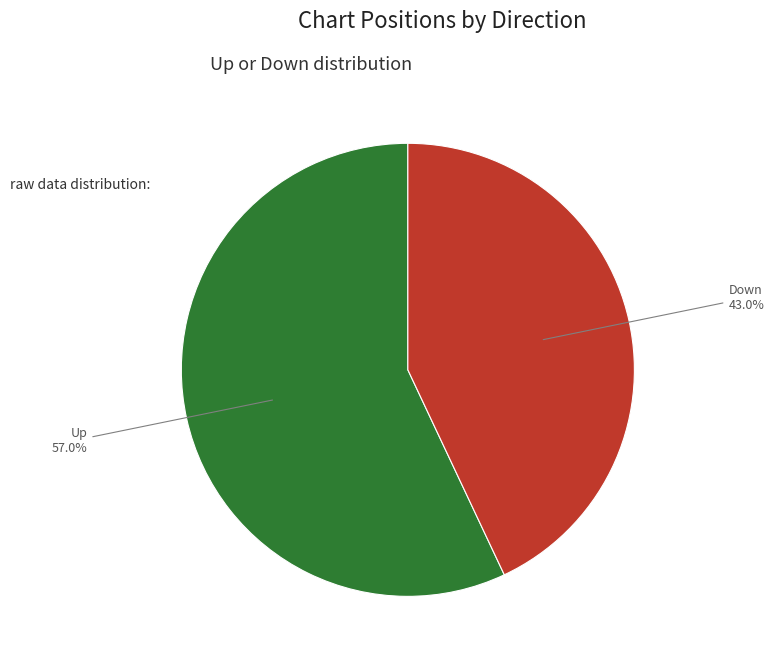

What is the ratio of the value at Up to the value at Down?

1.3